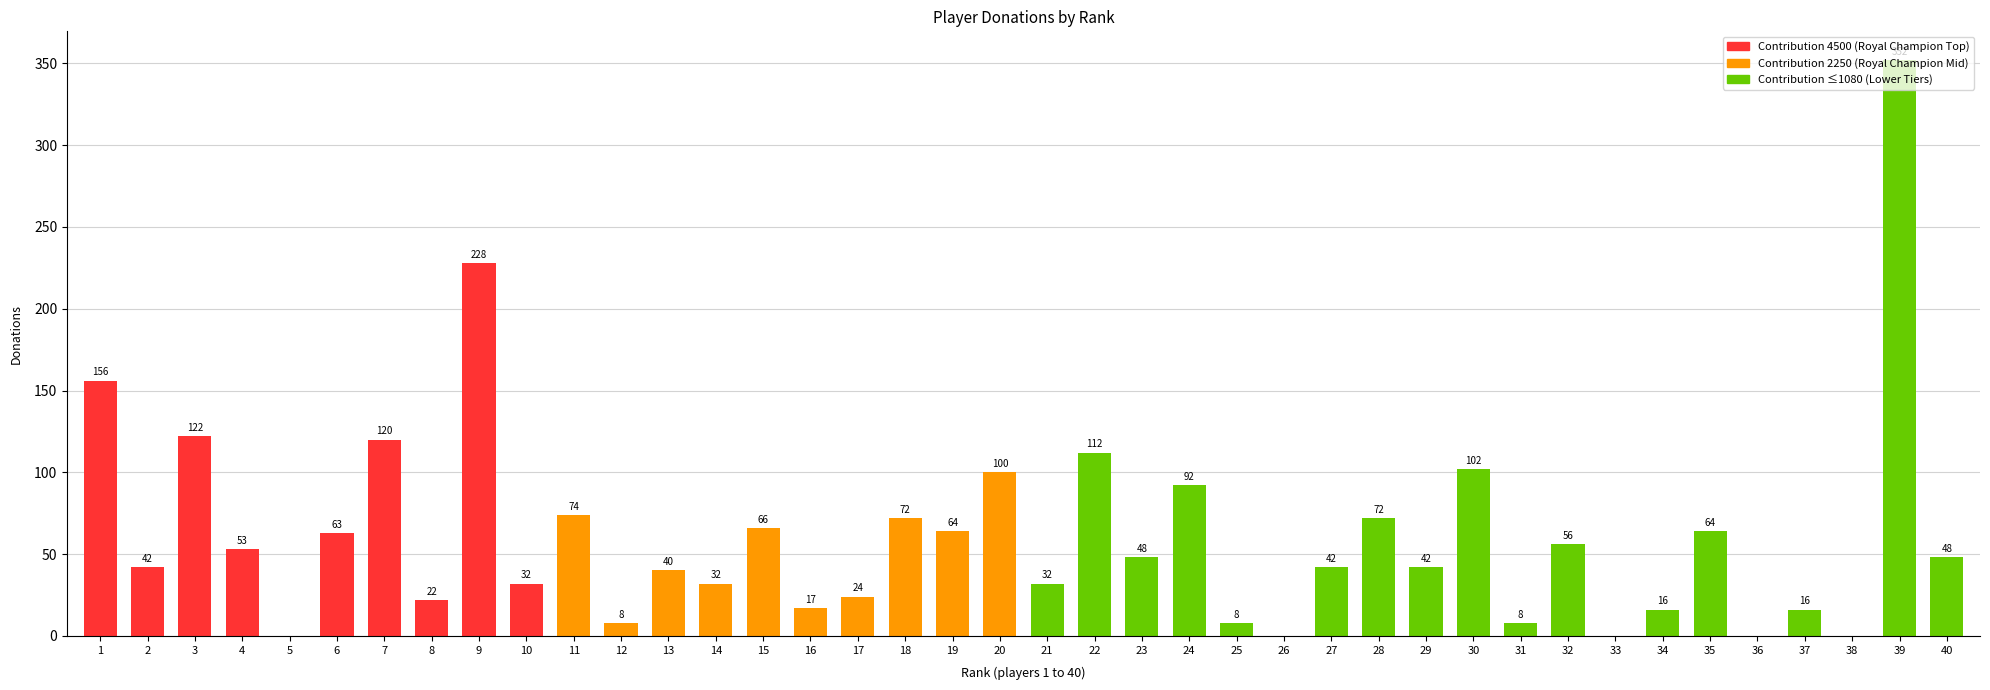

What is the sum of all values?

2445